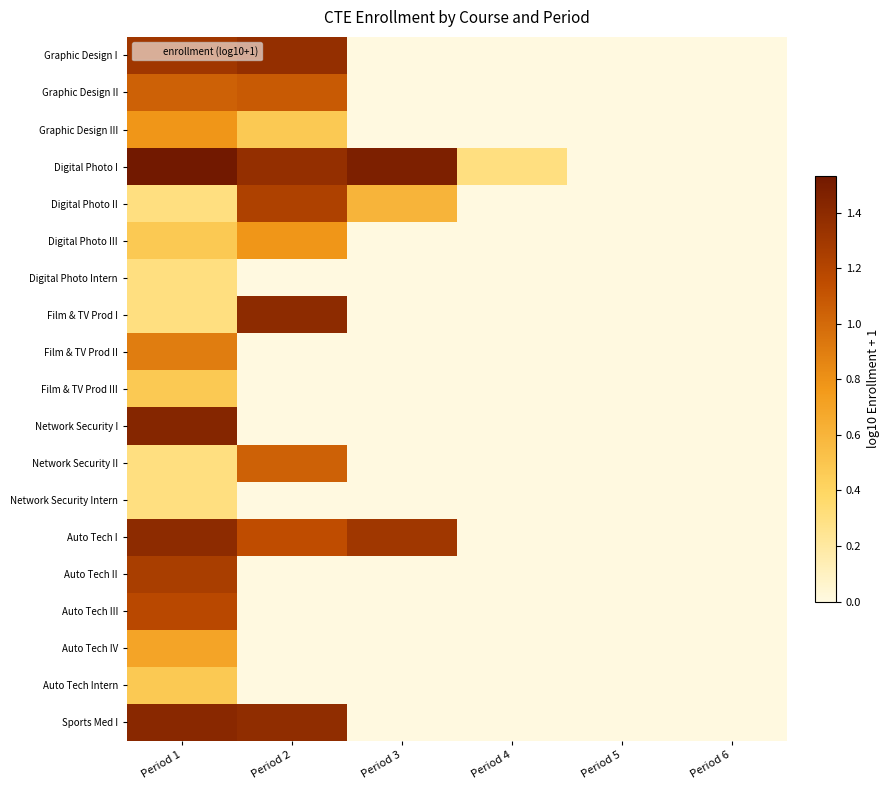

Which series has the largest total across all categories?

Digital Photo I